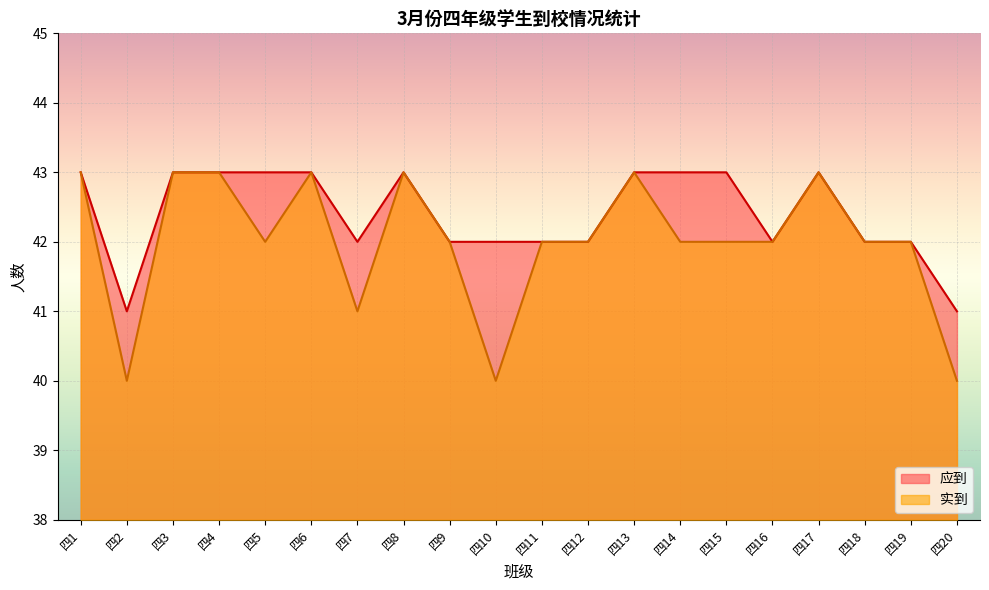

Reading right to left, list all the values displayed in this chart.

实到: 四20=40	四19=42	四18=42	四17=43	四16=42	四15=42	四14=42	四13=43	四12=42	四11=42	四10=40	四9=42	四8=43	四7=41	四6=43	四5=42	四4=43	四3=43	四2=40	四1=43
应到: 四20=41	四19=42	四18=42	四17=43	四16=42	四15=43	四14=43	四13=43	四12=42	四11=42	四10=42	四9=42	四8=43	四7=42	四6=43	四5=43	四4=43	四3=43	四2=41	四1=43